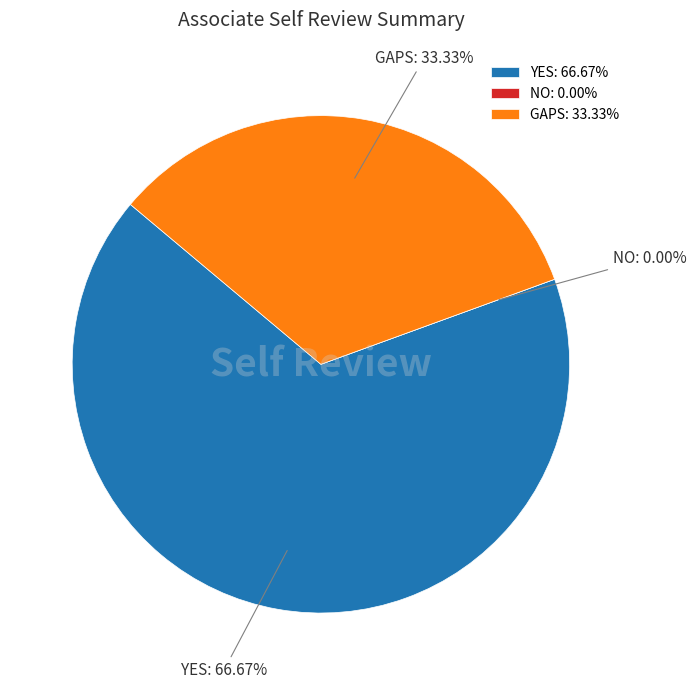

Is it true that NO is 0% of the pie?

True